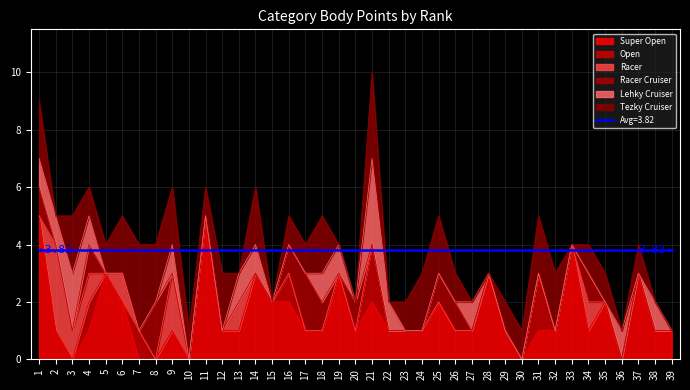

True or false: Open and Tezky Cruiser intersect in this chart.

False